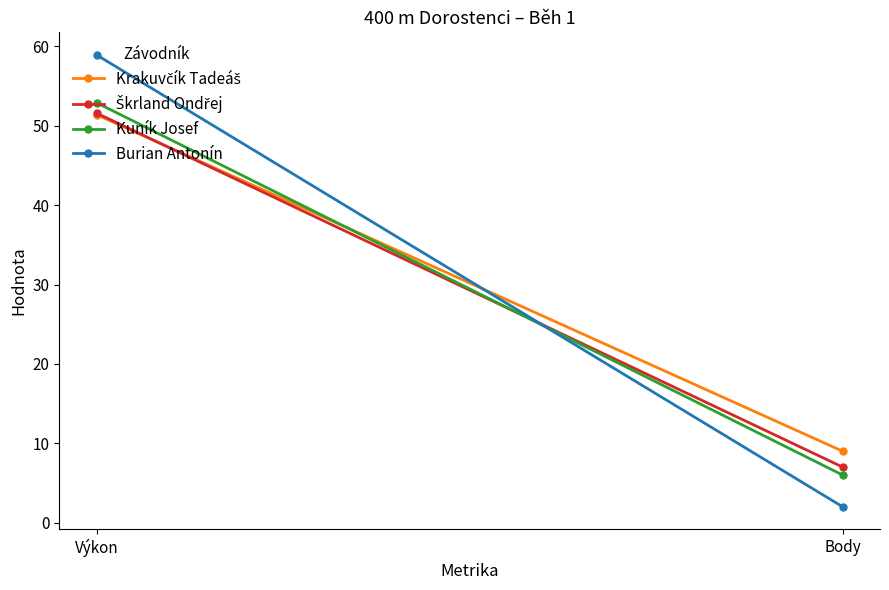

Reading left to right, what are all the values shown in this chart?

Krakuvčík Tadeáš: Výkon=51.4	Body=9.0
Škrland Ondřej: Výkon=51.6	Body=7.0
Kuník Josef: Výkon=52.9	Body=6.0
Burian Antonín: Výkon=58.9	Body=2.0